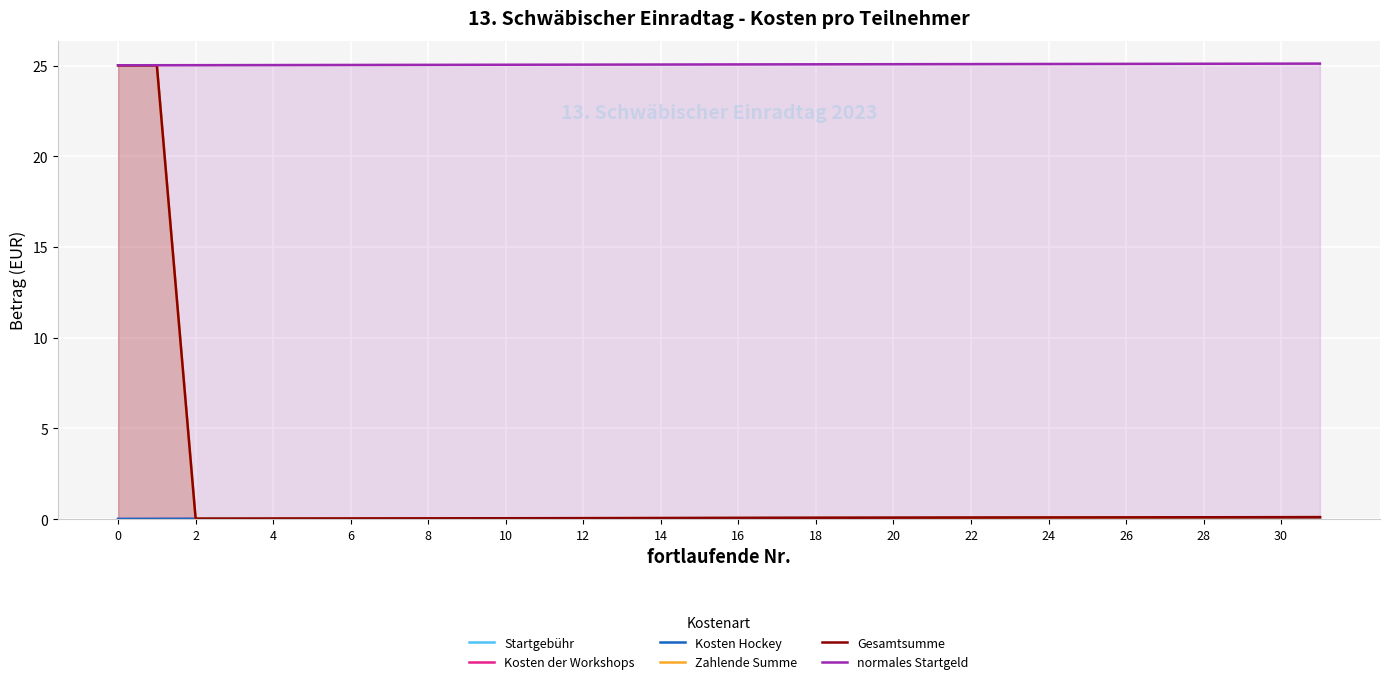

The value of Zahlende Summe at 2 is 0.0. True or false?

True